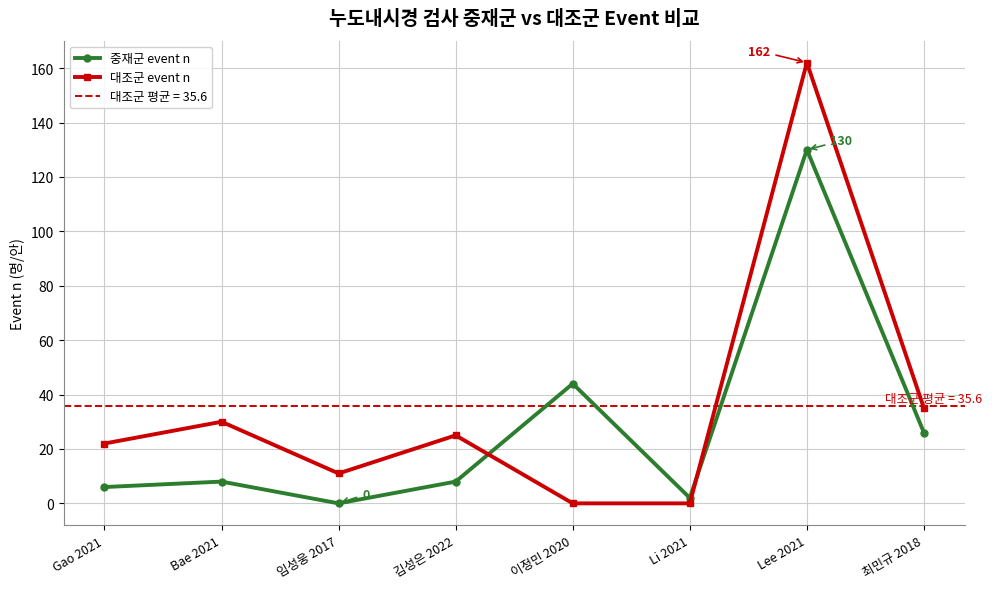

What is the maximum value for 중재군 event n?

130